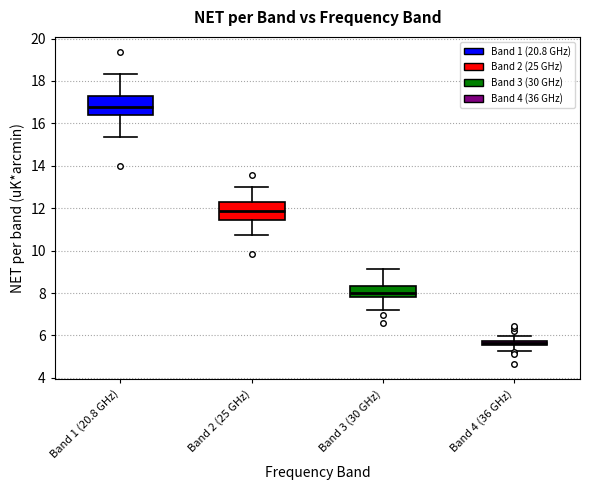

Where does the median line of the box for Band 2 (25 GHz) sit on the y-axis? The values are not printed on the chart, so give them approximately, as read against the axis.

11.8